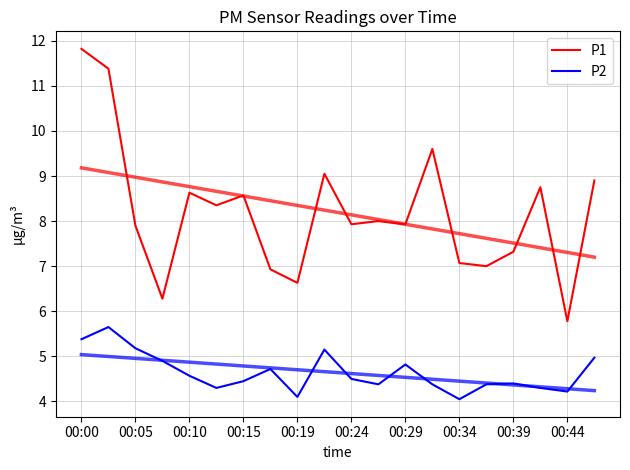

At which category does the chart reach its minimum across all series?

00:34